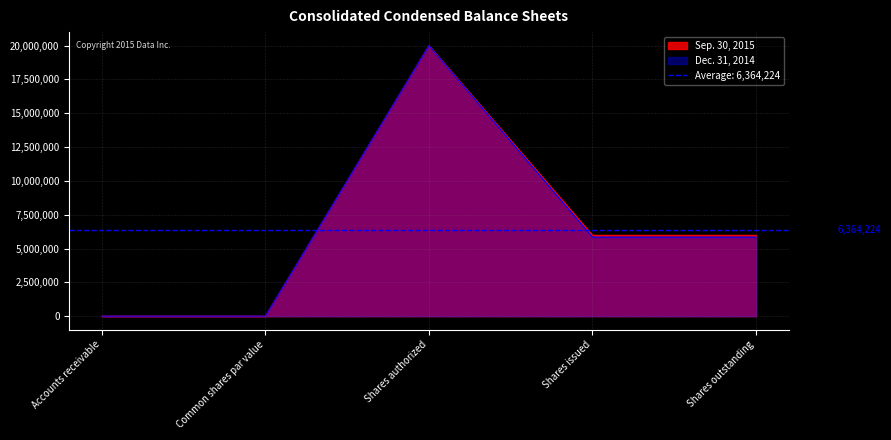

The Sep. 30, 2015 series shows 8544140 at Shares issued. True or false?

False